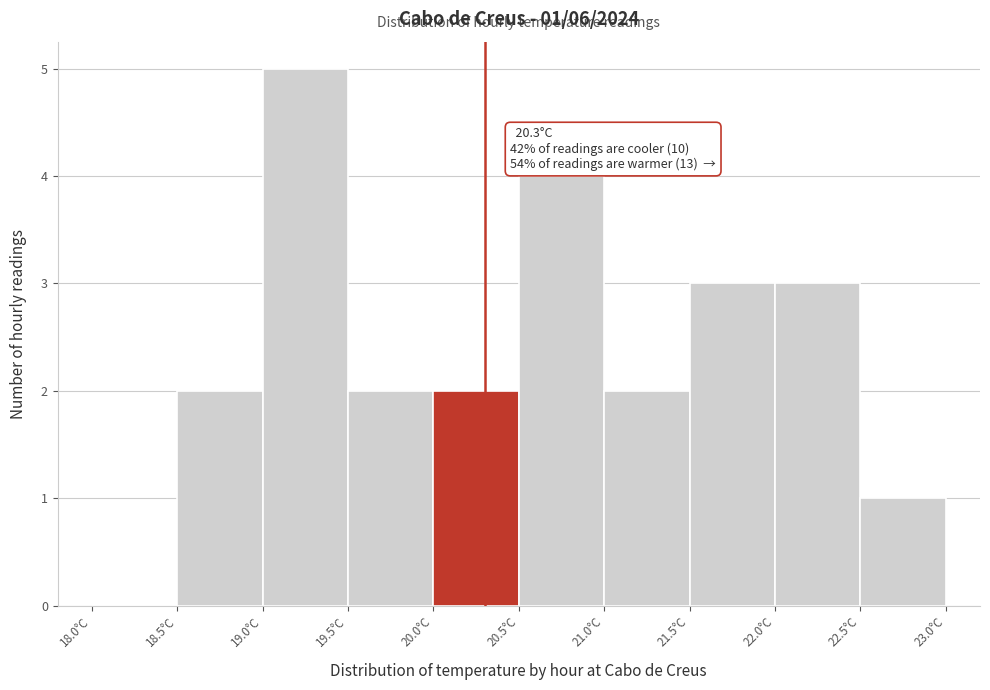

Which range on the x-axis has the tallest bar?

19.0 to 19.5